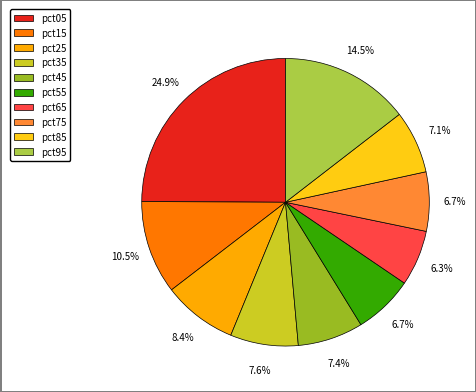

What is the largest slice in the pie chart?

pct05